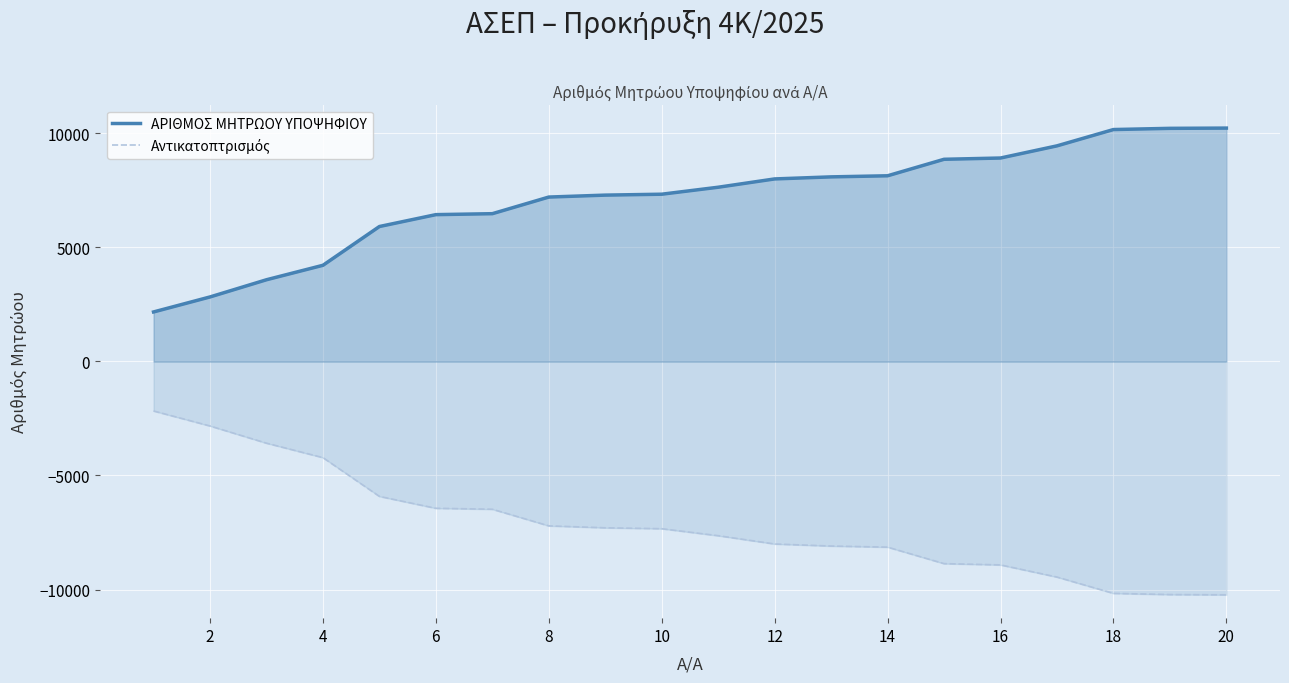

How many values in the Αντικατοπτρισμός series exceed -7334?

9